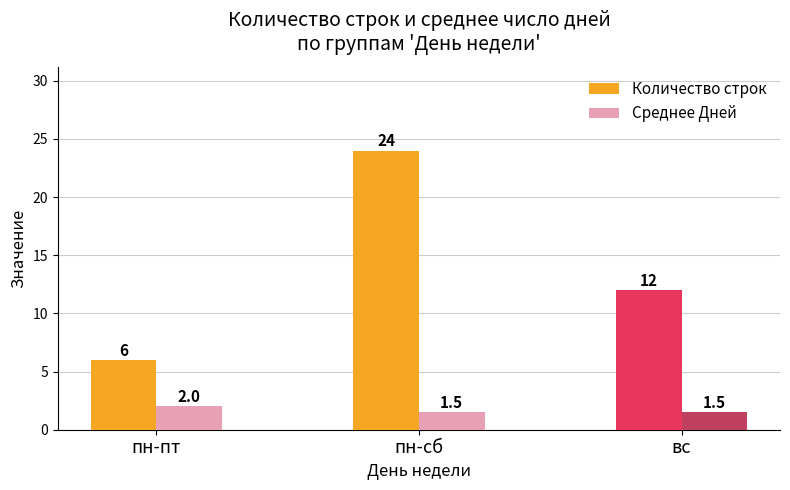

What is the difference between the highest and lowest values at пн-сб?

22.5